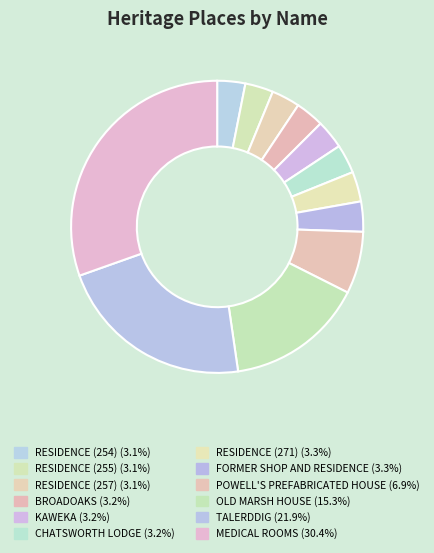

What is the ratio of the value at MEDICAL ROOMS to the value at RESIDENCE (271)?

9.2